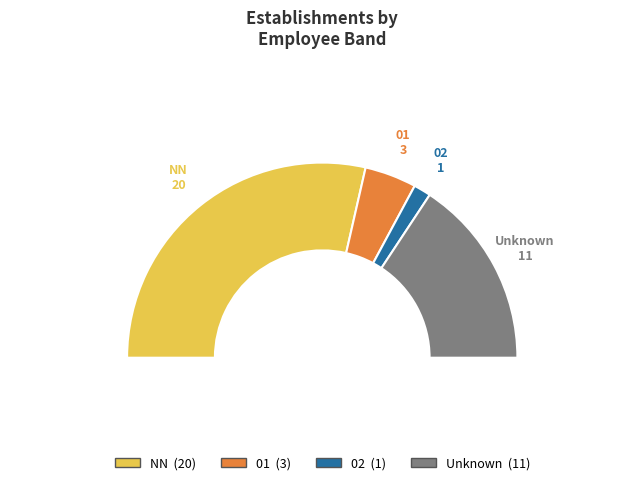

To the nearest percent, what percentage of the pie is NN?

57%